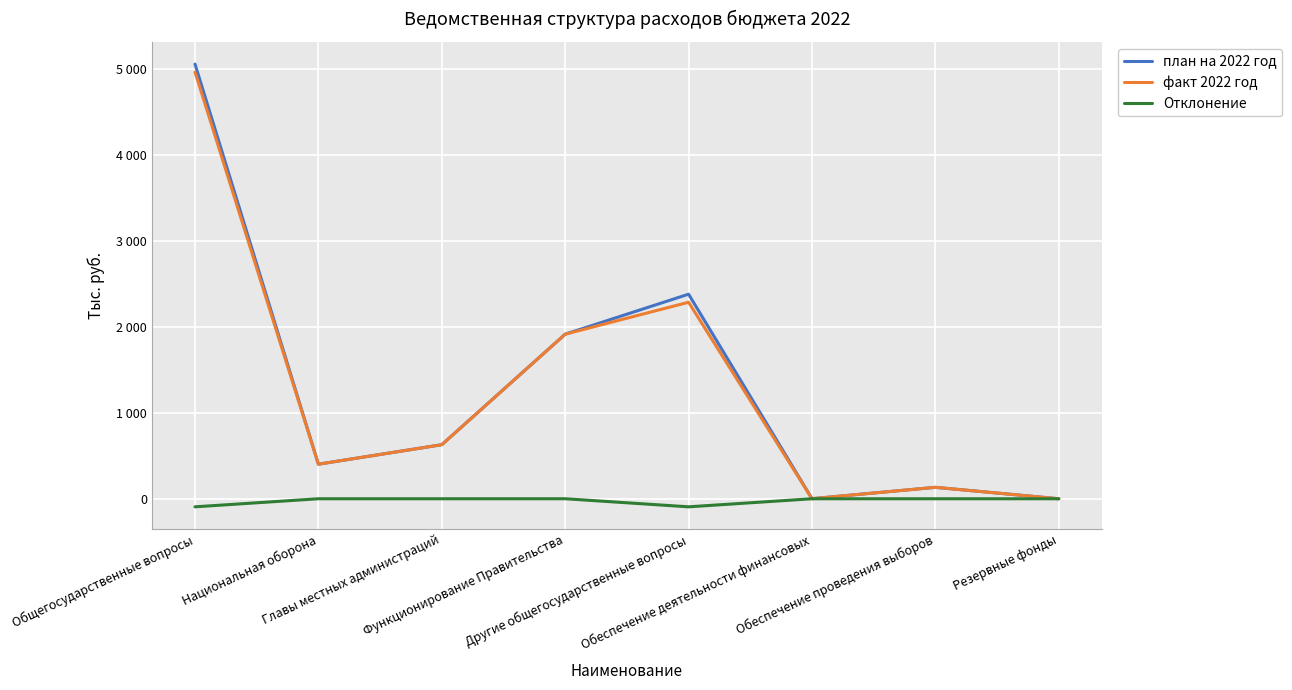

What is the label of the 1st point from the right?

Резервные фонды